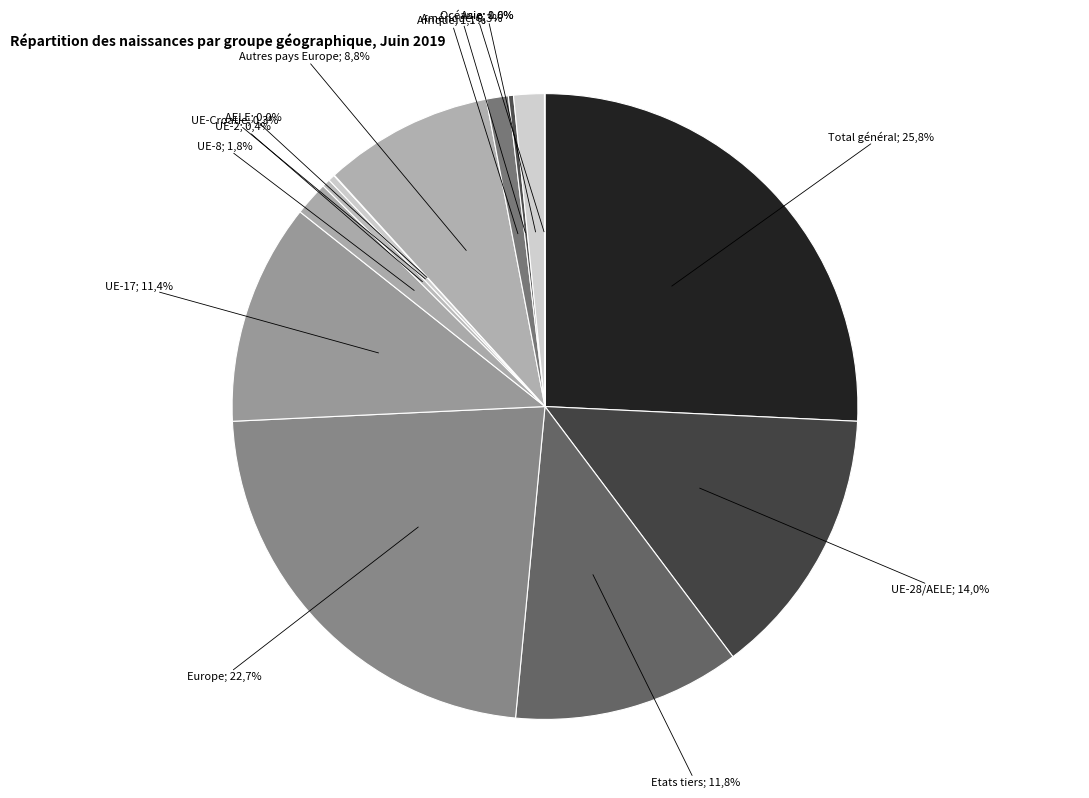

Is there any slice that represents more than half of the pie?

No